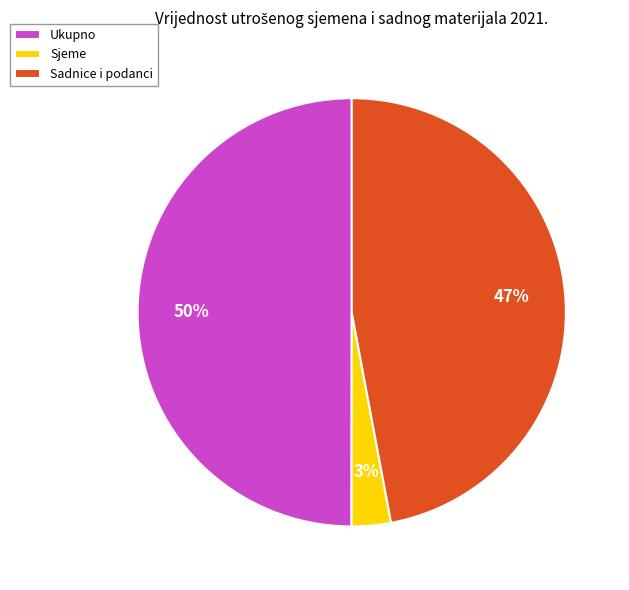

Between Ukupno and Sadnice i podanci, which is larger?

Ukupno